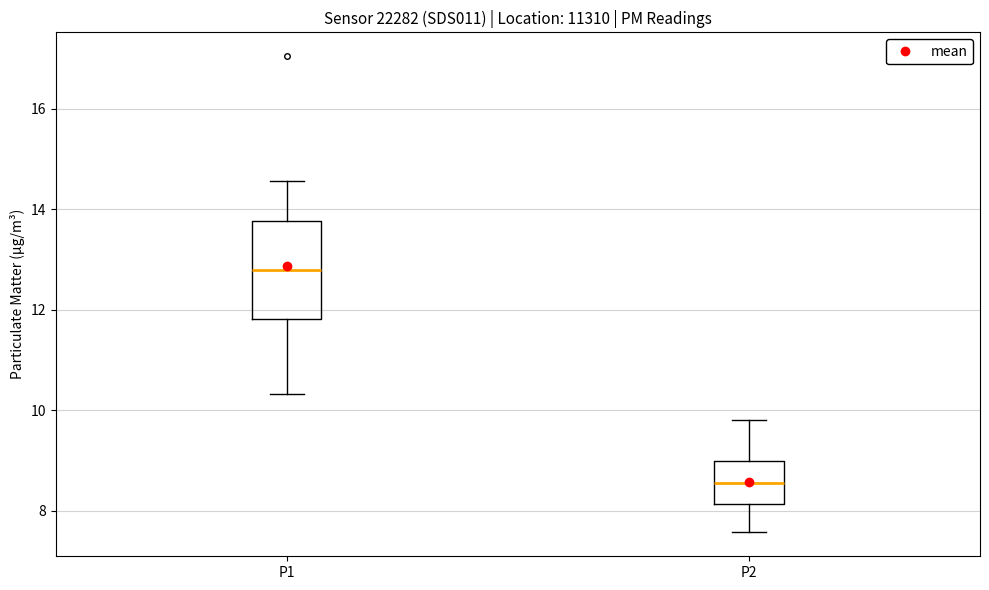

Reading left to right, transcribe this box plot: for each box, give where its median line is, the range the box spans, and where its two whiskers end, as read against the y-axis. The values are not printed on the chart, so give them approximately, as read against the axis.

P1: median 12.8, box 11.8 to 13.8, whiskers 10.4 to 14.6
P2: median 8.6, box 8.2 to 9.0, whiskers 7.6 to 9.8